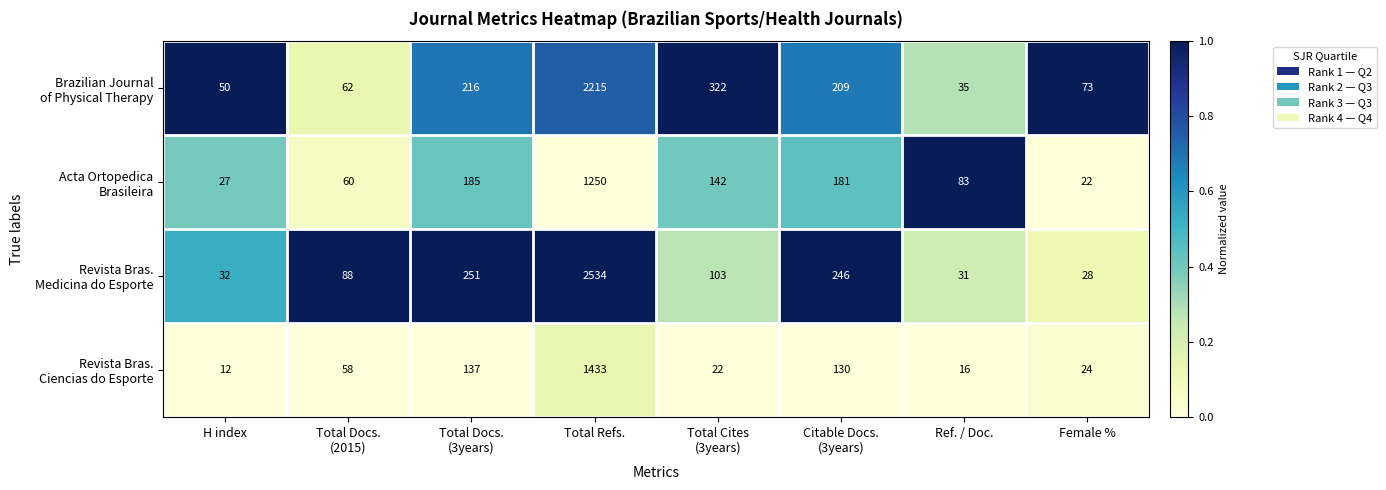

What is the total value across all series at Total Refs.?

7432